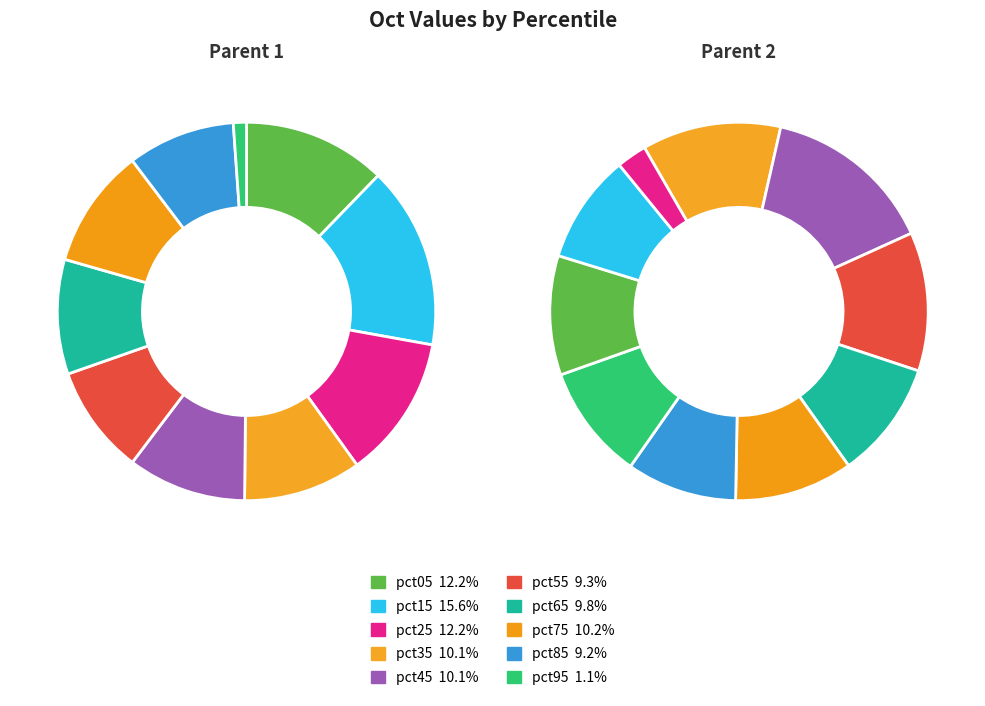

Which category has the biggest portion of the pie?

pct15